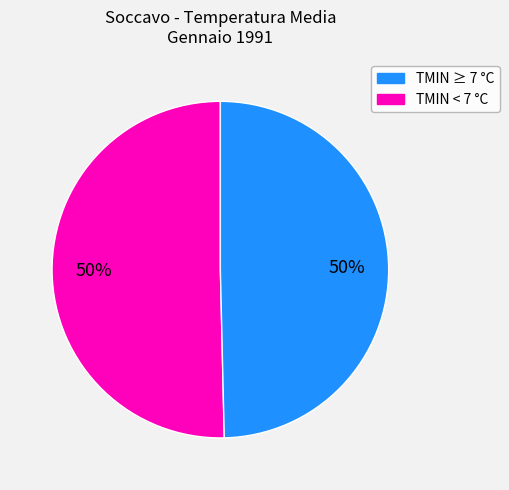

What is the largest slice in the pie chart?

TMIN >= 7